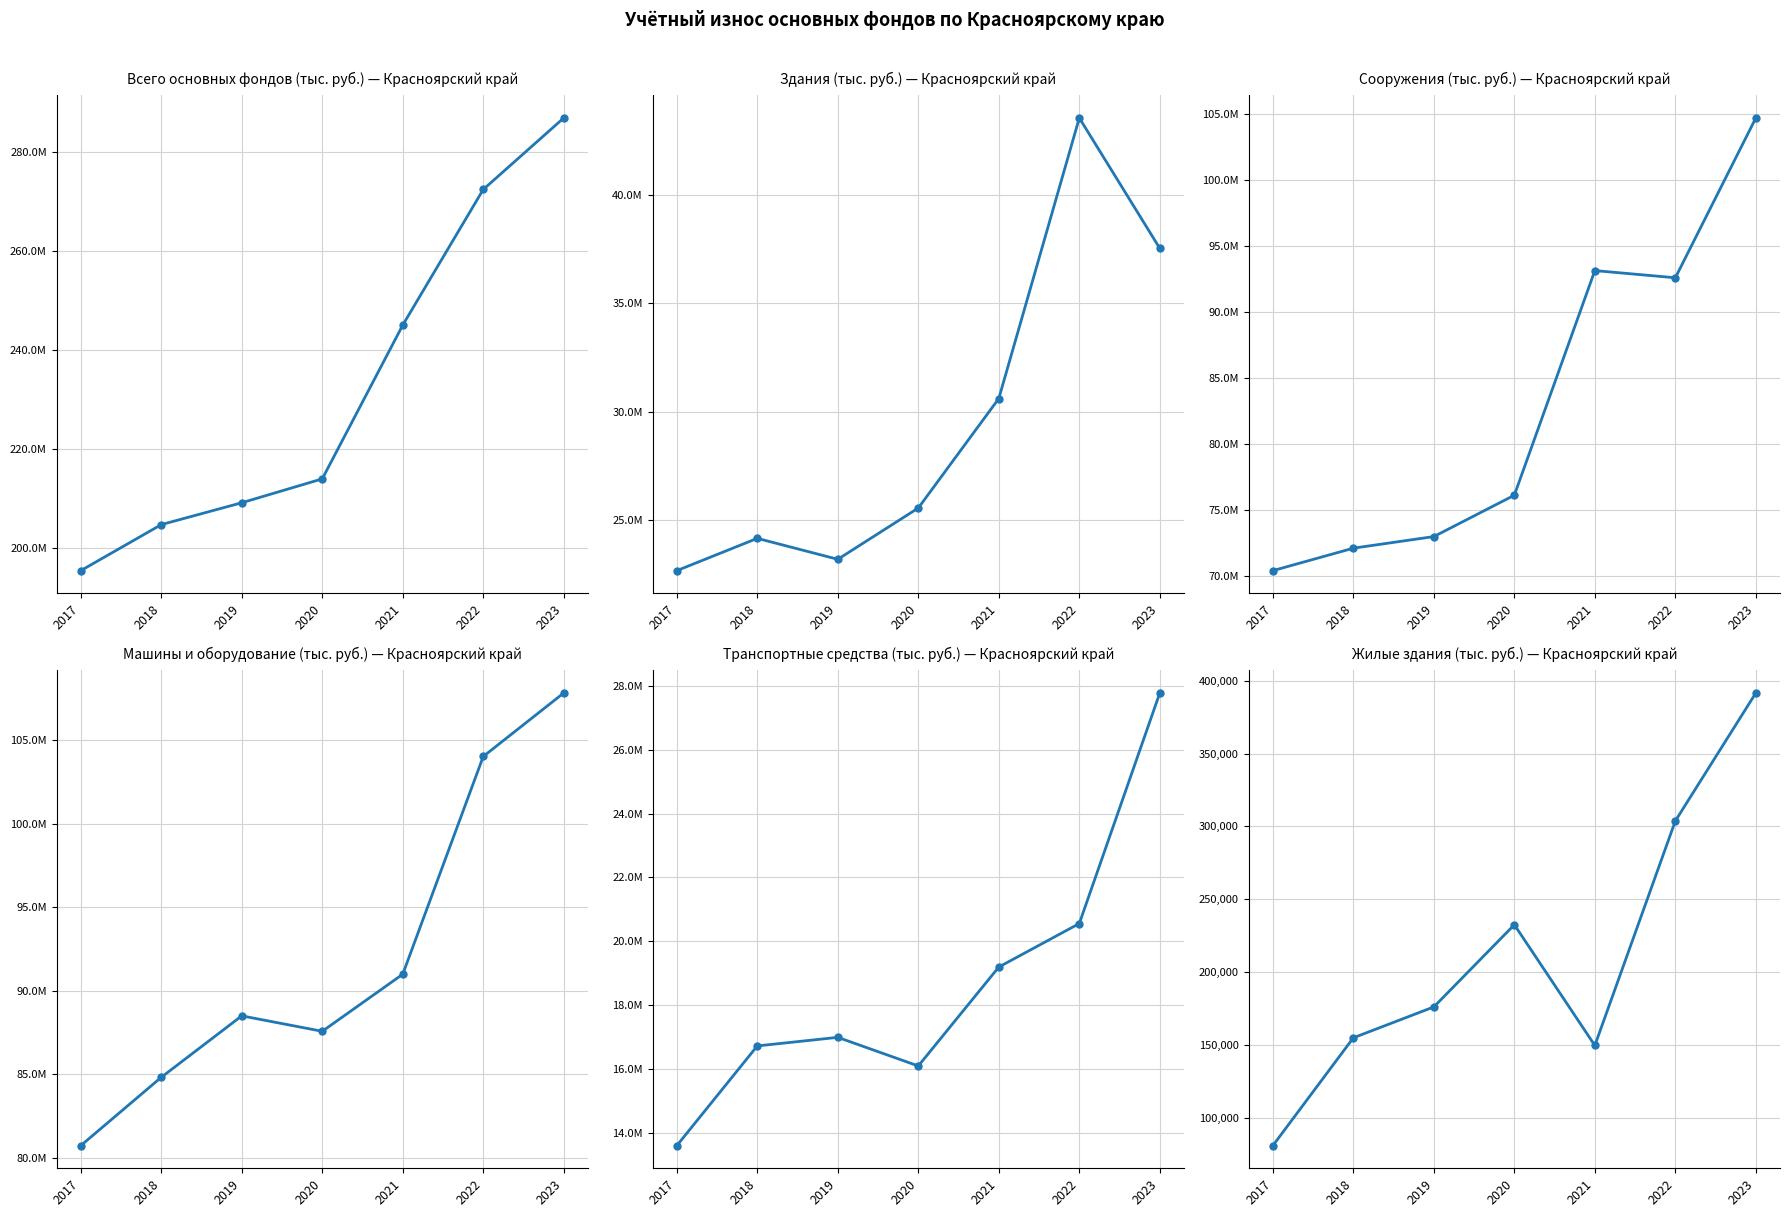

The Здания series shows 12550392 at 2020. True or false?

False